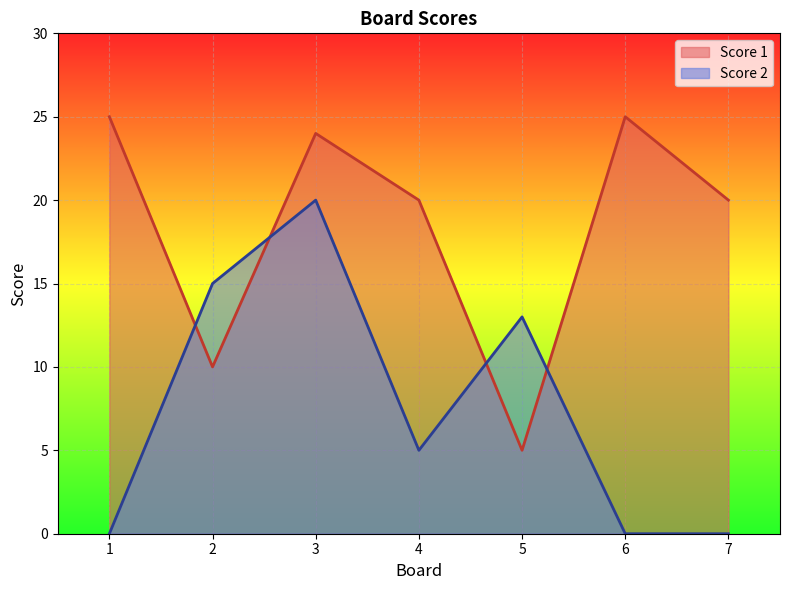

Is the value of Score 1 at 6 greater than the value of Score 2 at 2?

Yes